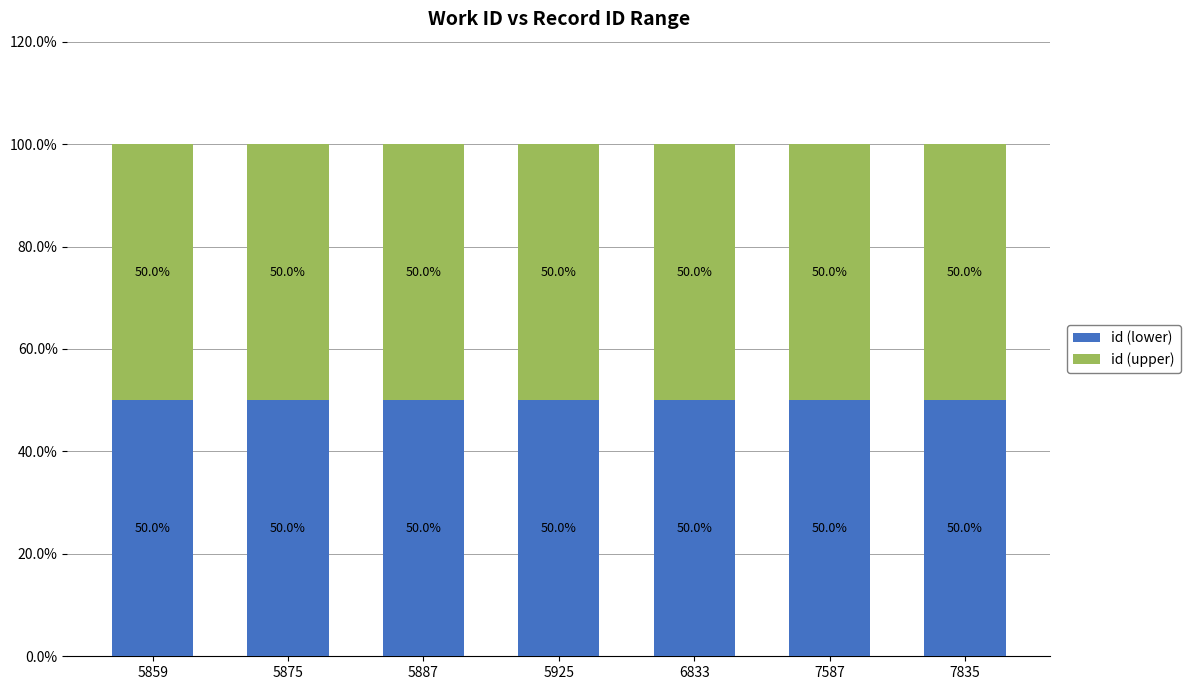

Is it true that id (lower) equals 50.0 at 5859?

True